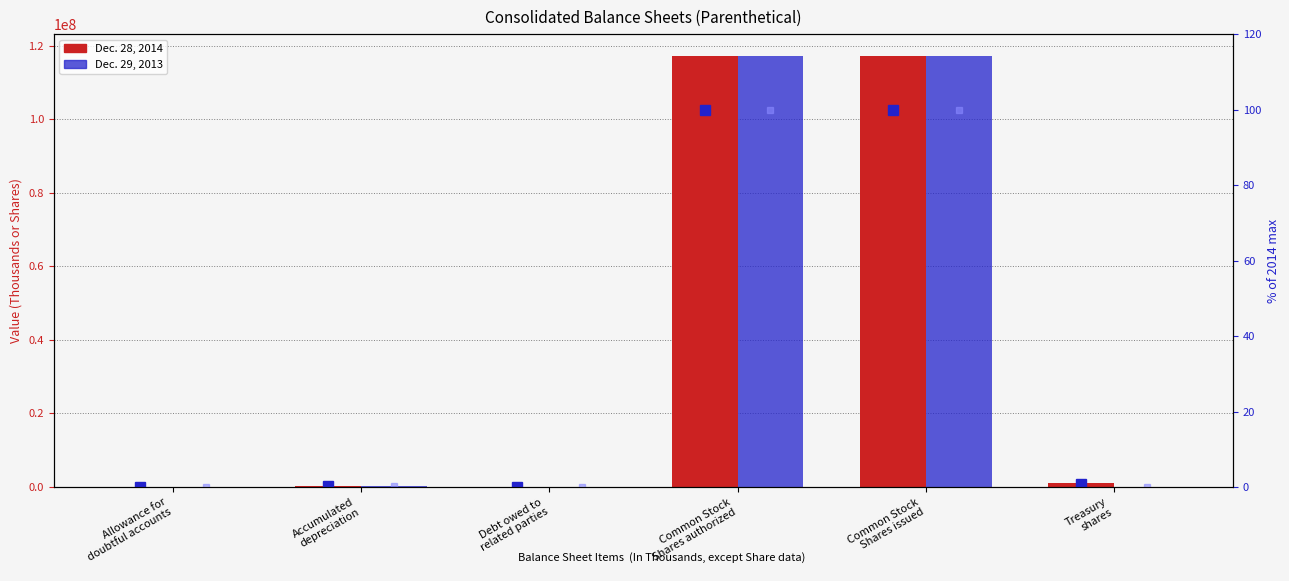

Which category has the highest value across all series?

Common Stock
Shares authorized